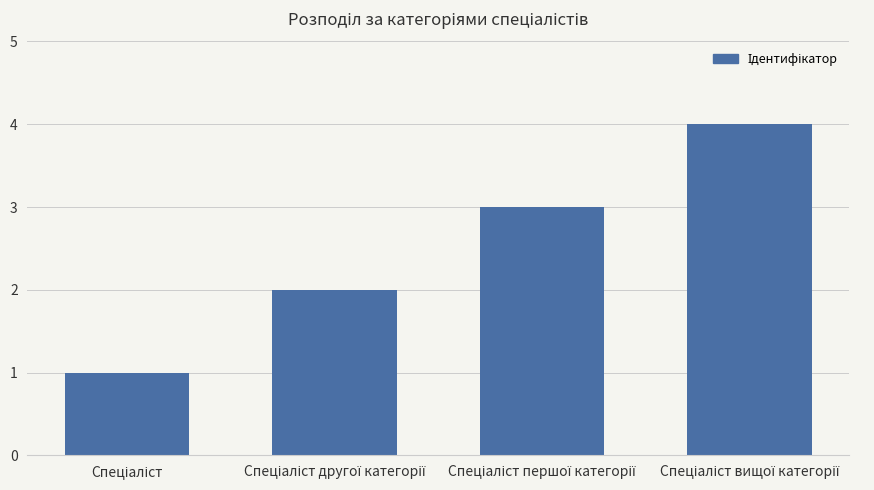

How many series are shown in this chart?

1